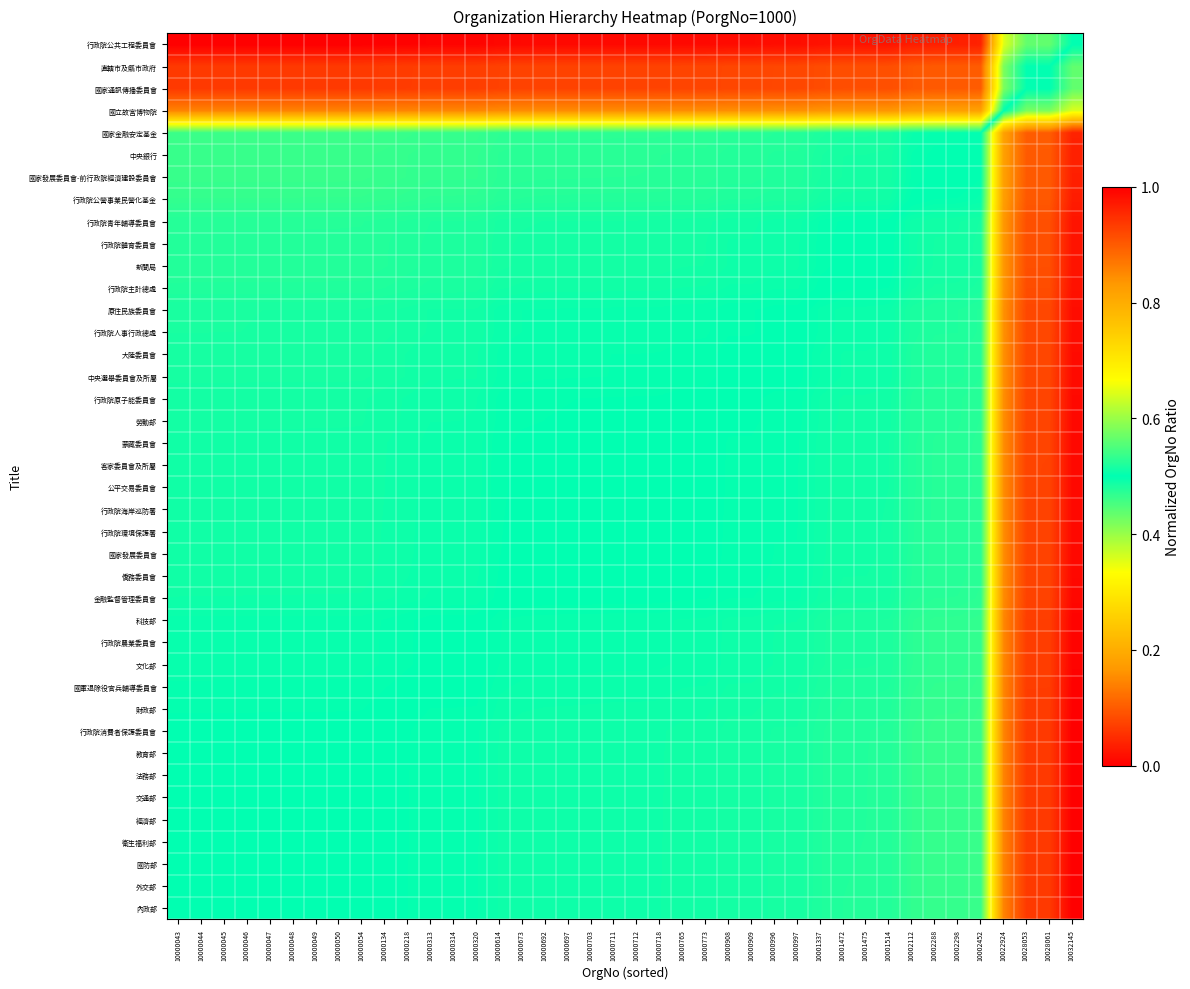

At how many categories does at least one series exceed 0?

40